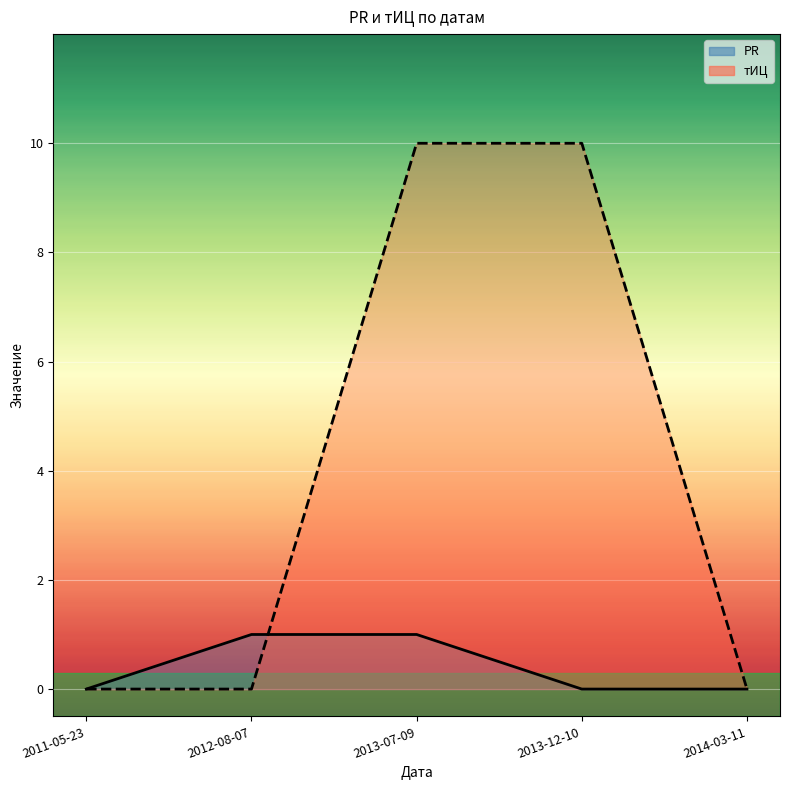

What position from the right is 2012-08-07?

4